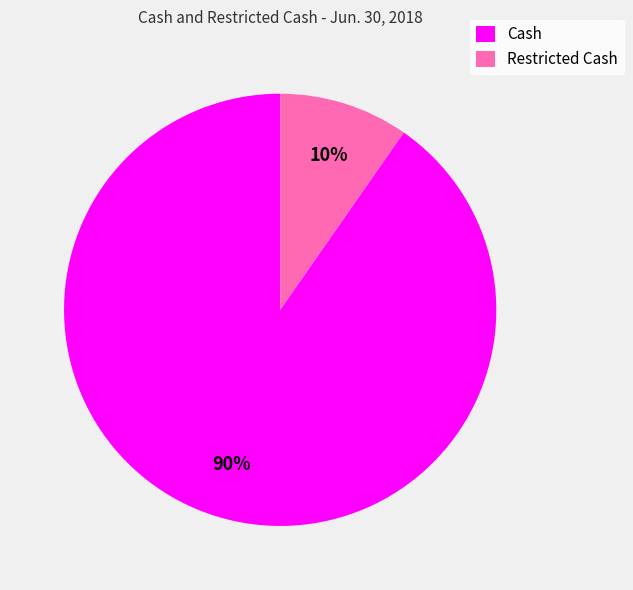

Is the sum of Restricted Cash and Cash greater than half?

Yes